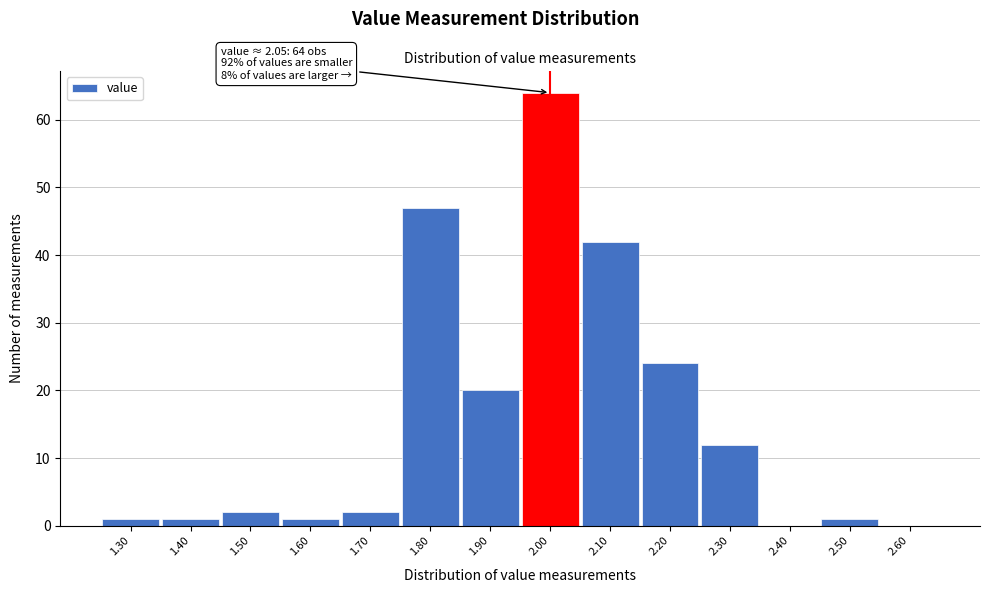

Reading left to right, extract all data points from this chart.

1.30=1	1.40=1	1.50=2	1.60=1	1.70=2	1.80=47	1.90=20	2.00=64	2.10=42	2.20=24	2.30=12	2.40=0	2.50=1	2.60=0